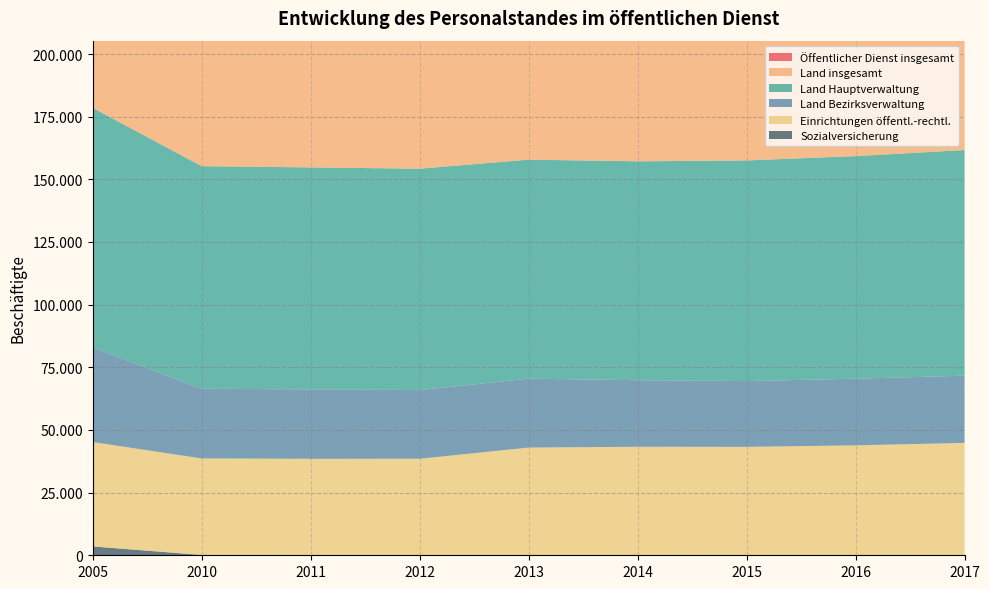

Reading left to right, extract all data points from this chart.

Öffentlicher Dienst insgesamt: 2005=178550	2010=155255	2011=154765	2012=154245	2013=157845	2014=157200	2015=157550	2016=159265	2017=161695
Land insgesamt: 2005=133370	2010=116605	2011=116280	2012=115735	2013=114875	2014=113905	2015=114285	2016=115410	2017=116850
Land Hauptverwaltung: 2005=95550	2010=88800	2011=88565	2012=88340	2013=87380	2014=87335	2015=88040	2016=88820	2017=90020
Land Bezirksverwaltung: 2005=37820	2010=27805	2011=27715	2012=27395	2013=27500	2014=26570	2015=26240	2016=26590	2017=26825
Einrichtungen öffentl.-rechtl.: 2005=41645	2010=38515	2011=38360	2012=38385	2013=42840	2014=43170	2015=43145	2016=43735	2017=44725
Sozialversicherung: 2005=3530	2010=130	2011=125	2012=125	2013=130	2014=125	2015=120	2016=120	2017=120